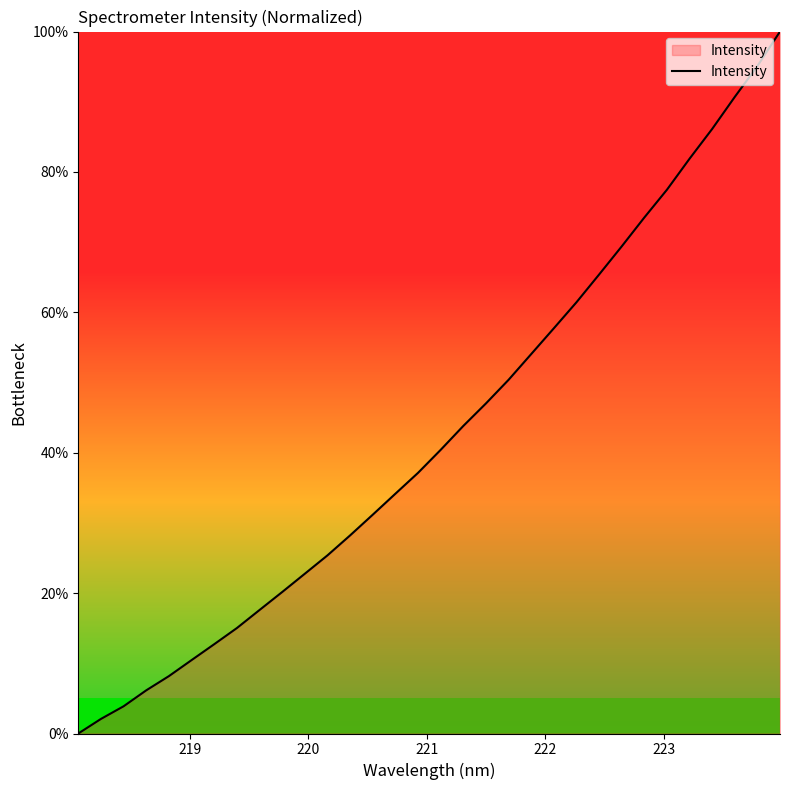

What is the maximum value shown in the chart?

100.0